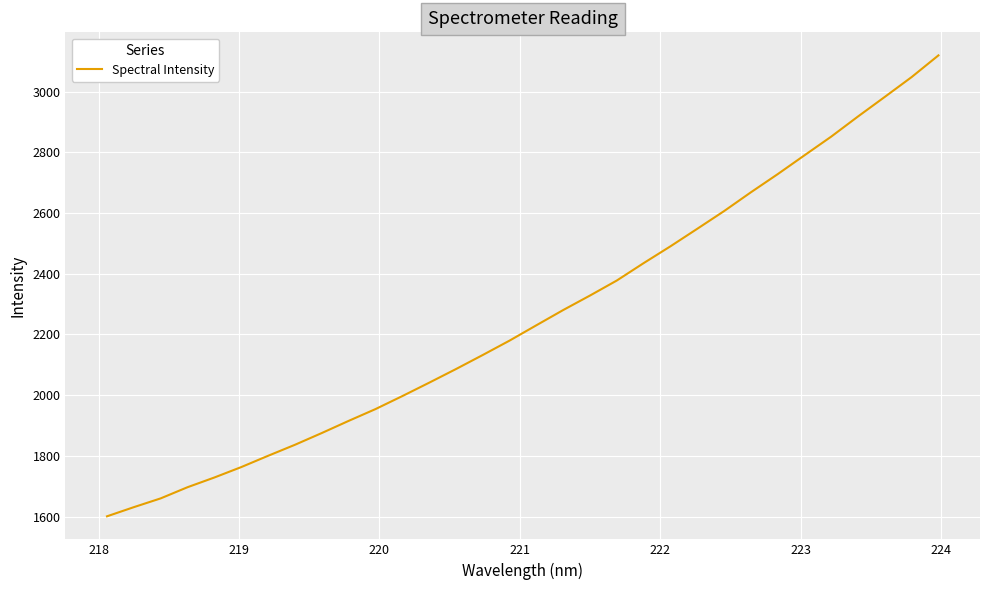

What is the minimum value shown in the chart?

1600.8